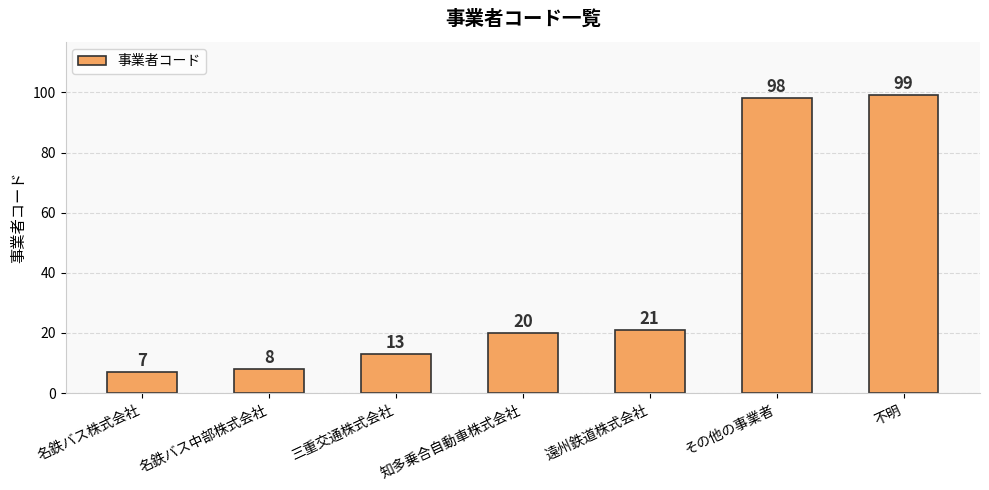

What is the maximum value shown in the chart?

99